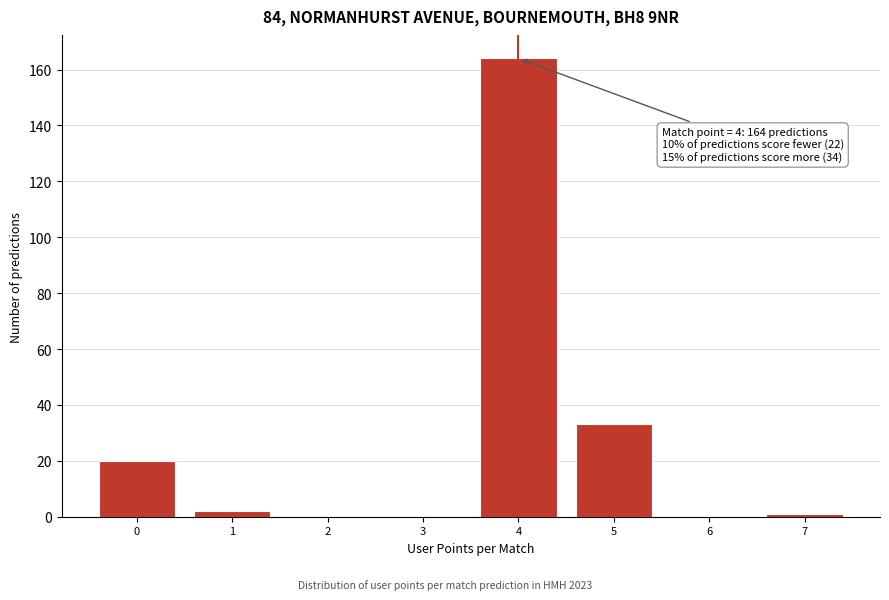

Reading left to right, list all the values displayed in this chart.

0=20	1=2	2=0	3=0	4=164	5=33	6=0	7=1